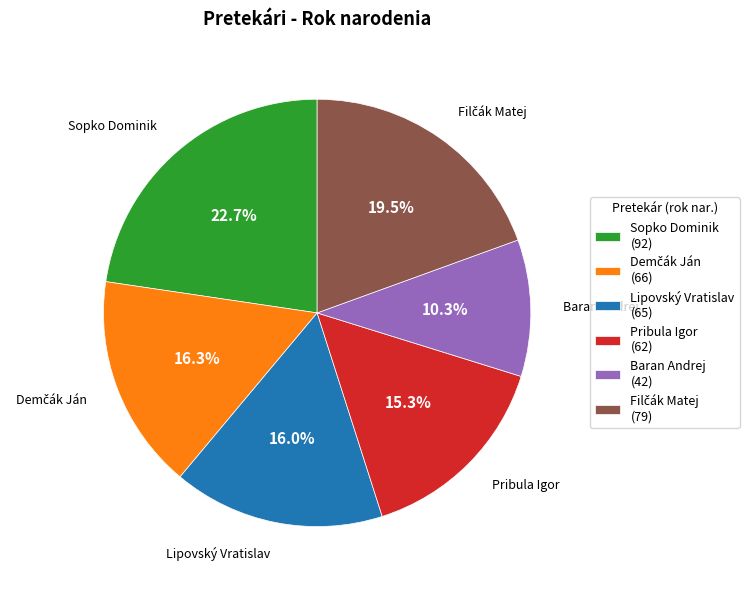

Is the sum of Pribula Igor (62) and Baran Andrej (42) greater than half?

No